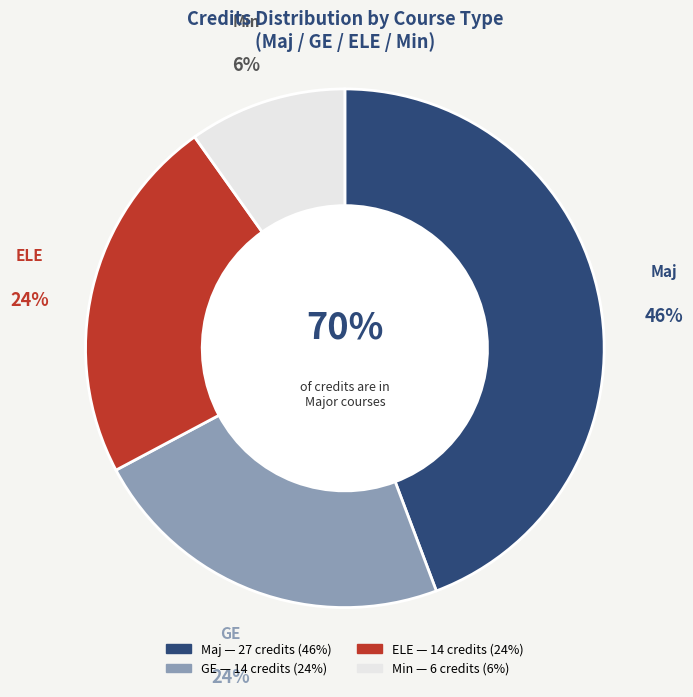

To the nearest percent, what is the combined percentage of GE and Maj?

67%